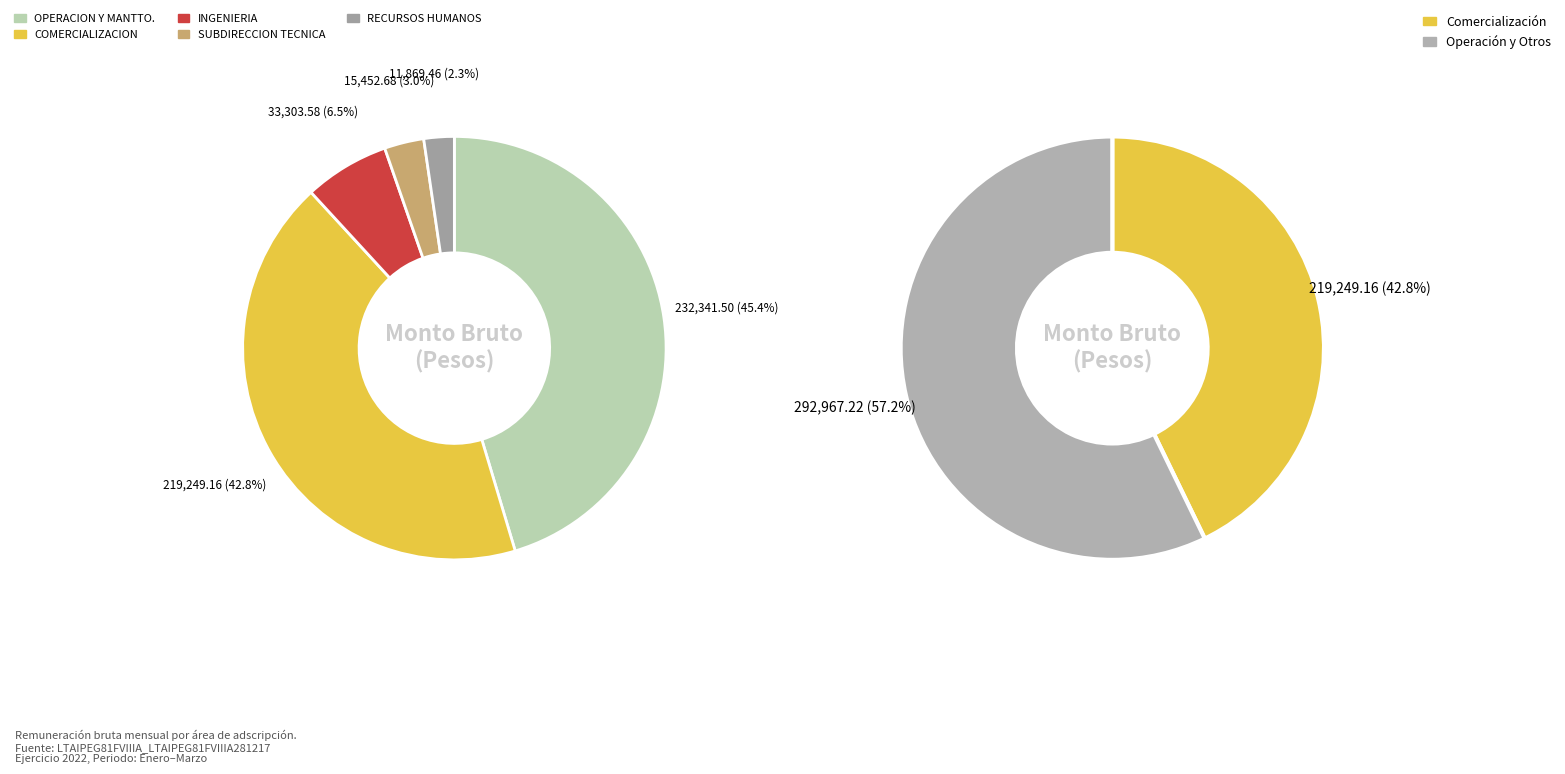

Does any single category account for the majority?

No